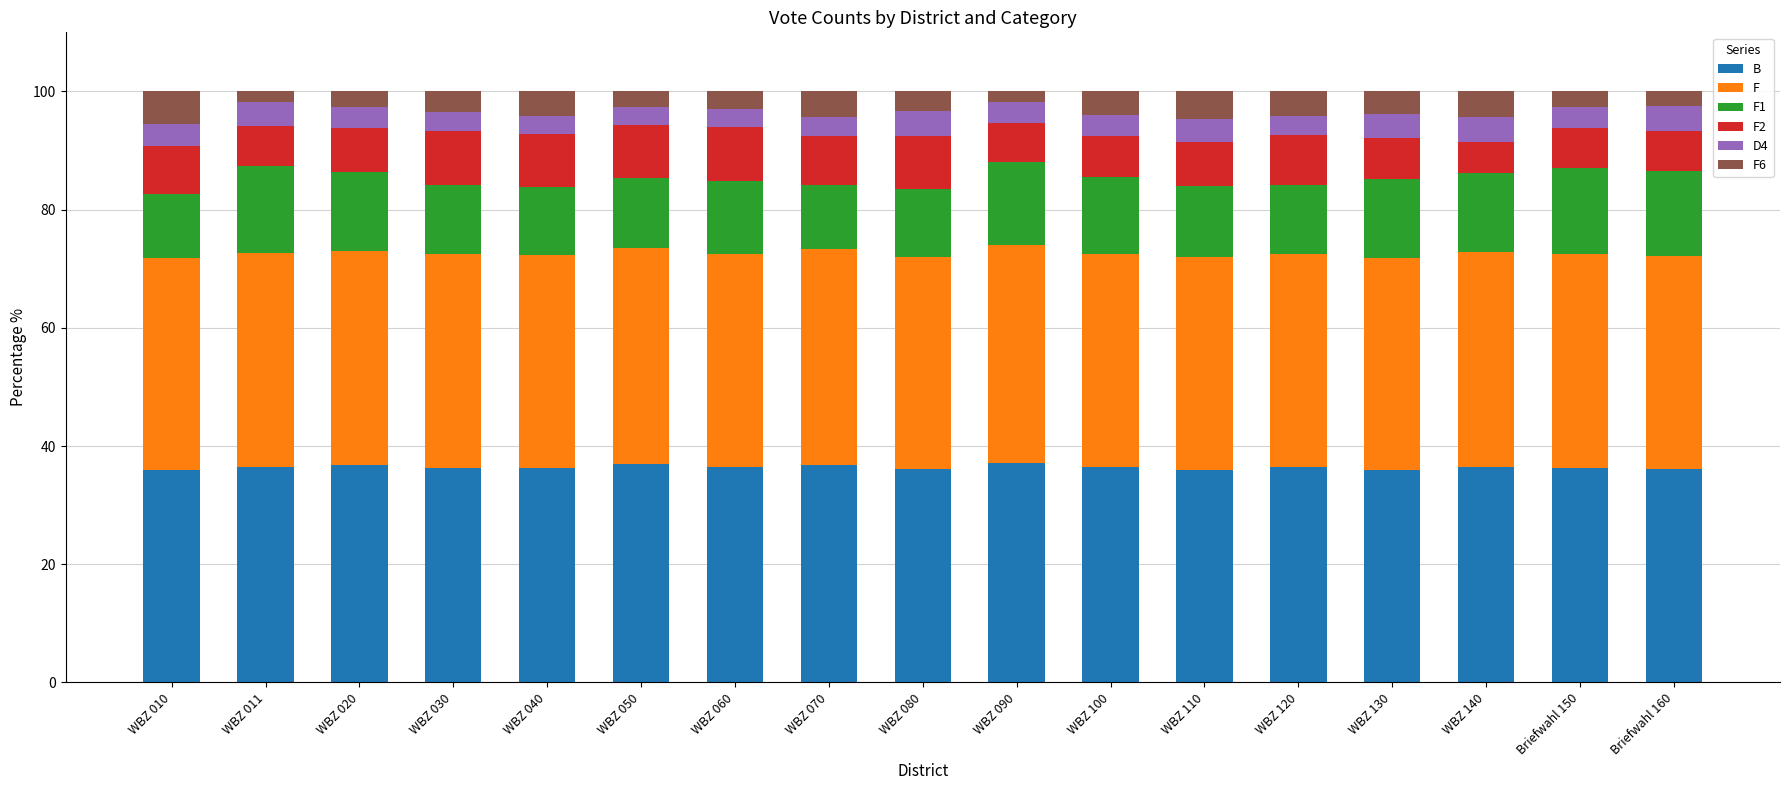

What is the lowest value of the B series?

35.9